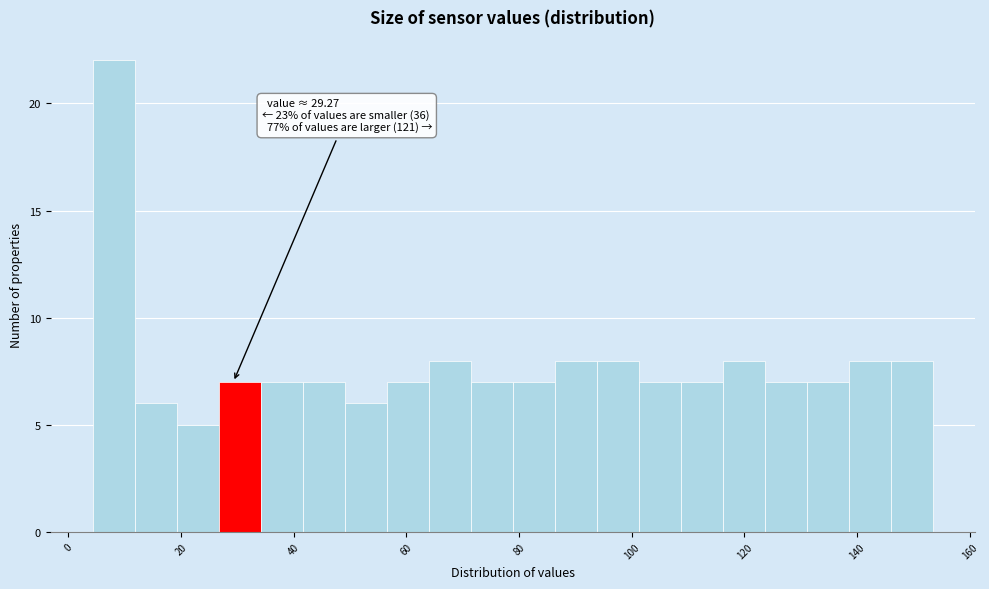

Around what value on the x-axis is the tallest bar? Give the approximate position of its centre, as read against the axis.

8